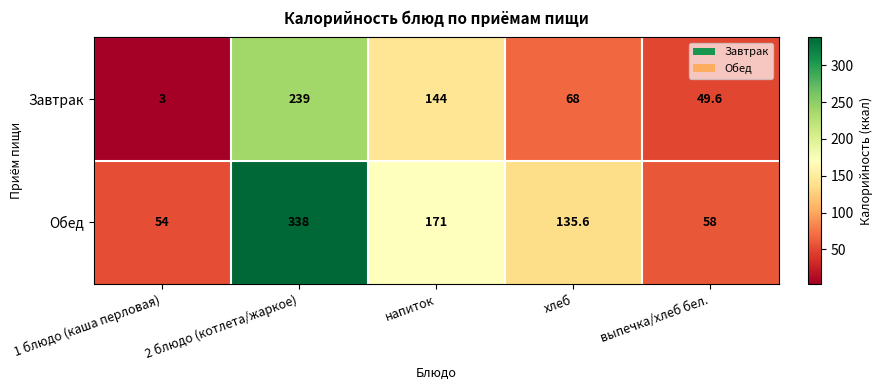

At which category is the sum across all series the highest?

2 блюдо (котлета/жаркое)